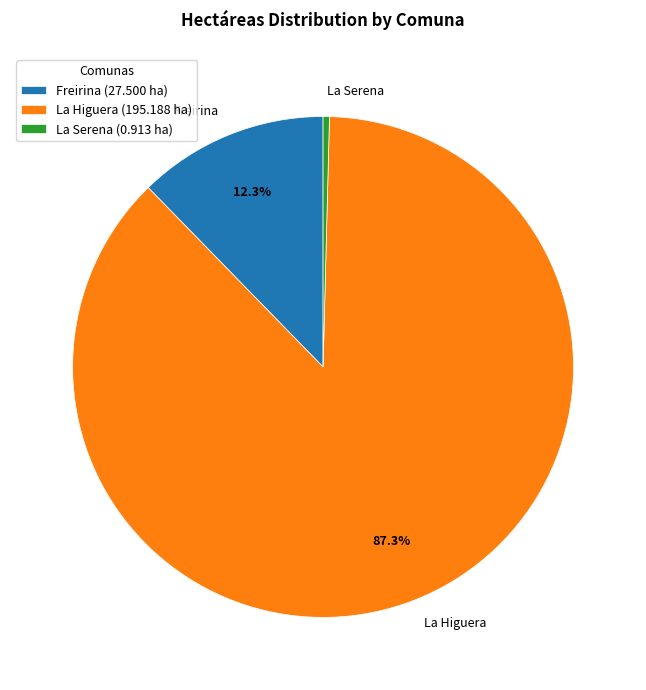

Which slice is the smallest?

La Serena